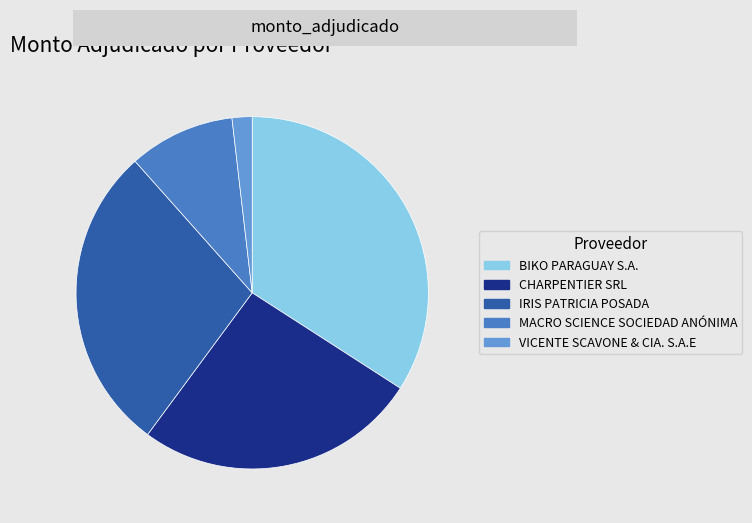

Rank the categories by value from lowest to highest.

VICENTE SCAVONE & CIA. S.A.E, MACRO SCIENCE SOCIEDAD ANÓNIMA, CHARPENTIER SRL, IRIS PATRICIA POSADA, BIKO PARAGUAY S.A.